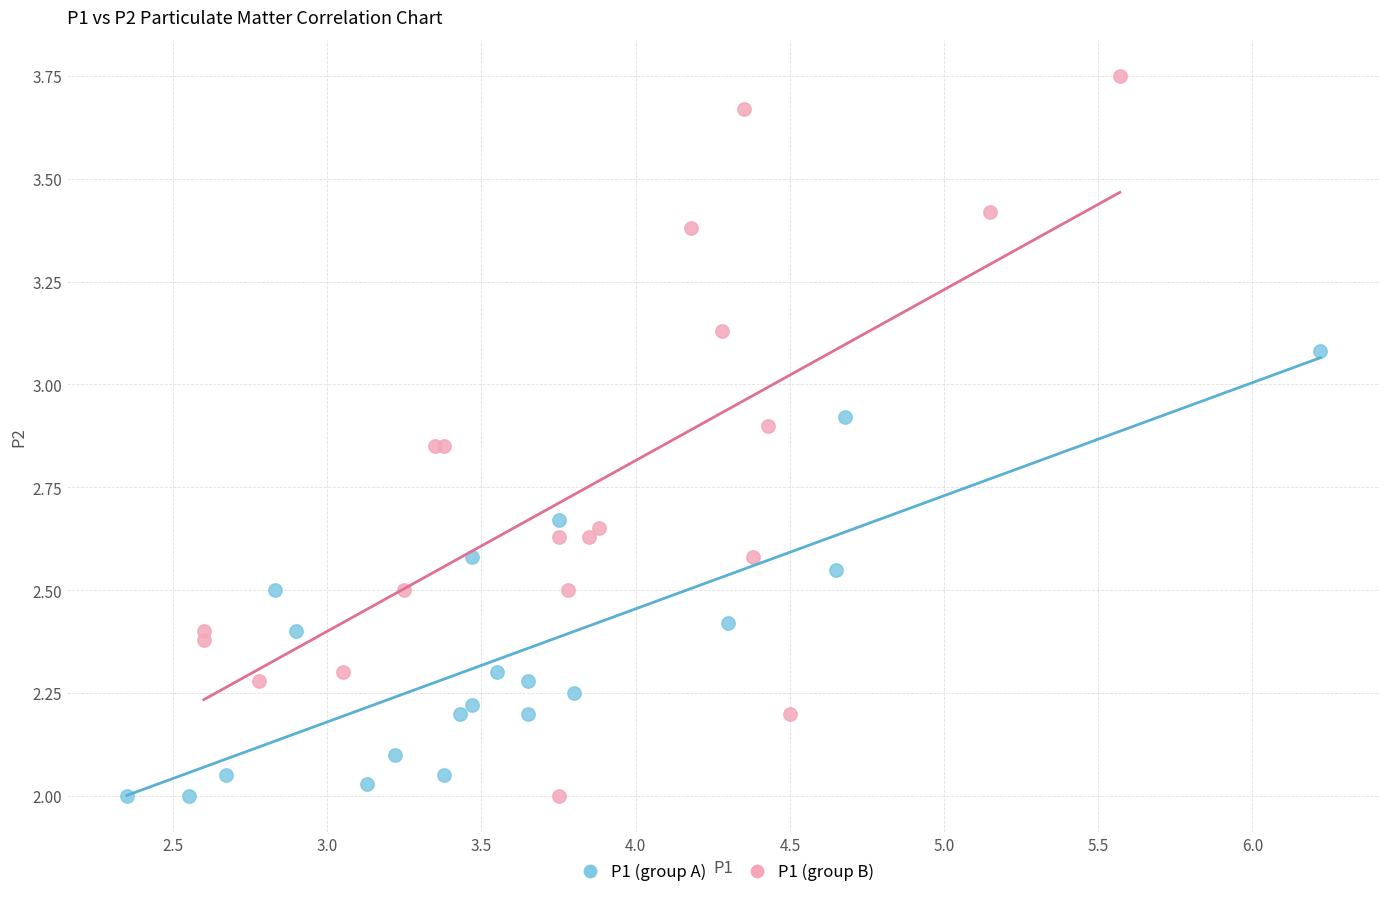

What are all the series names shown in the legend?

P1 (group A), P1 (group B)